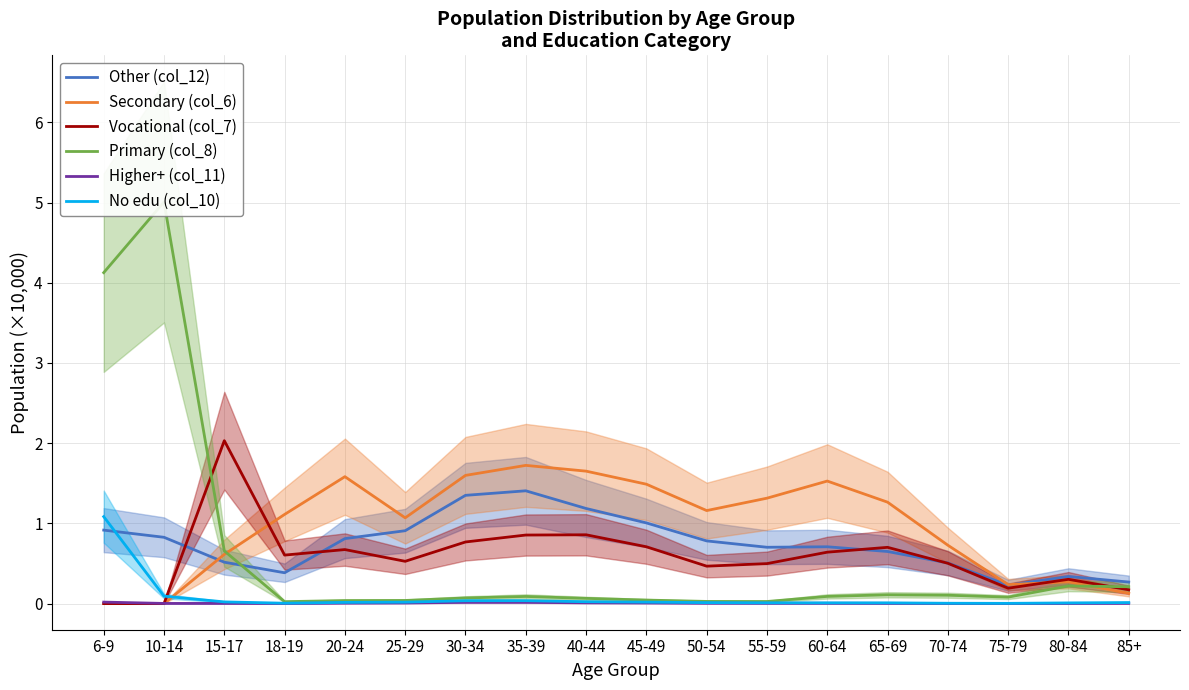

Rank the series at 25-29 from highest to lowest value.

Secondary (col_6), Other (col_12), Vocational (col_7), Primary (col_8), No edu (col_10), Higher+ (col_11)